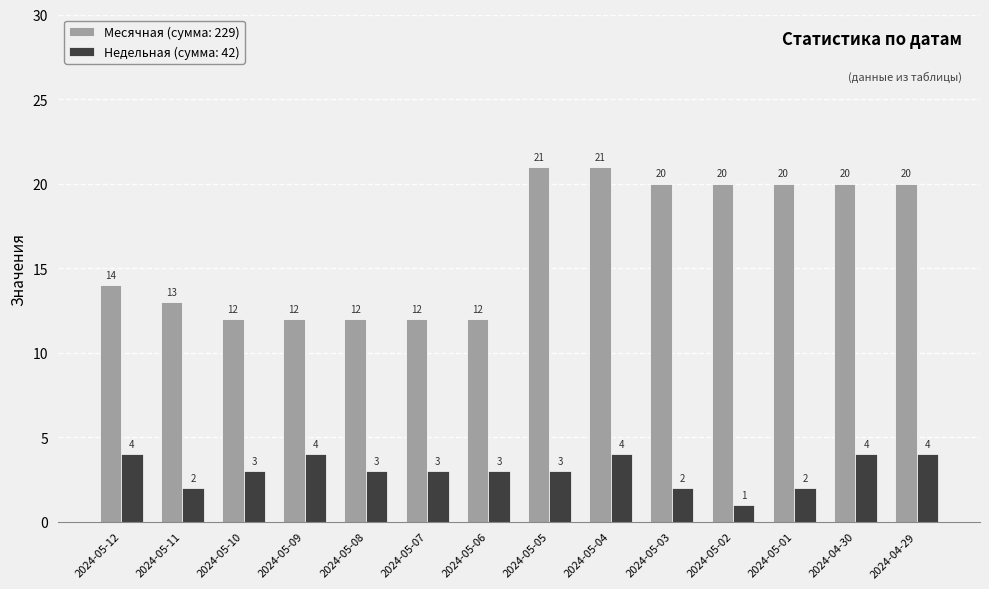

What is the spread (max minus min) of values at 2024-05-10?

9